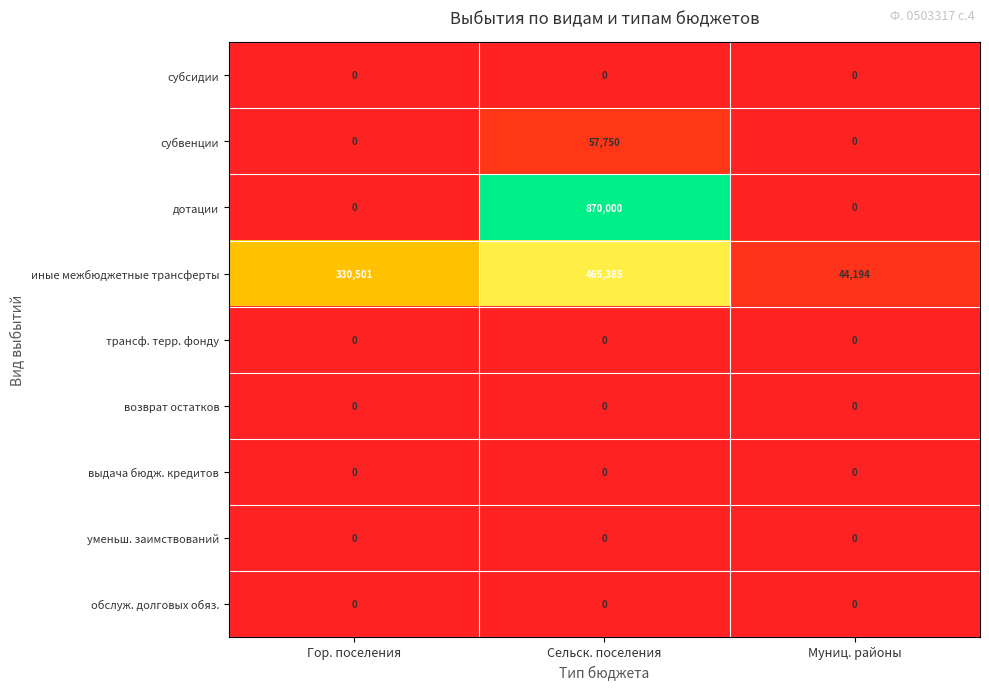

What is the maximum value shown in the chart?

870000